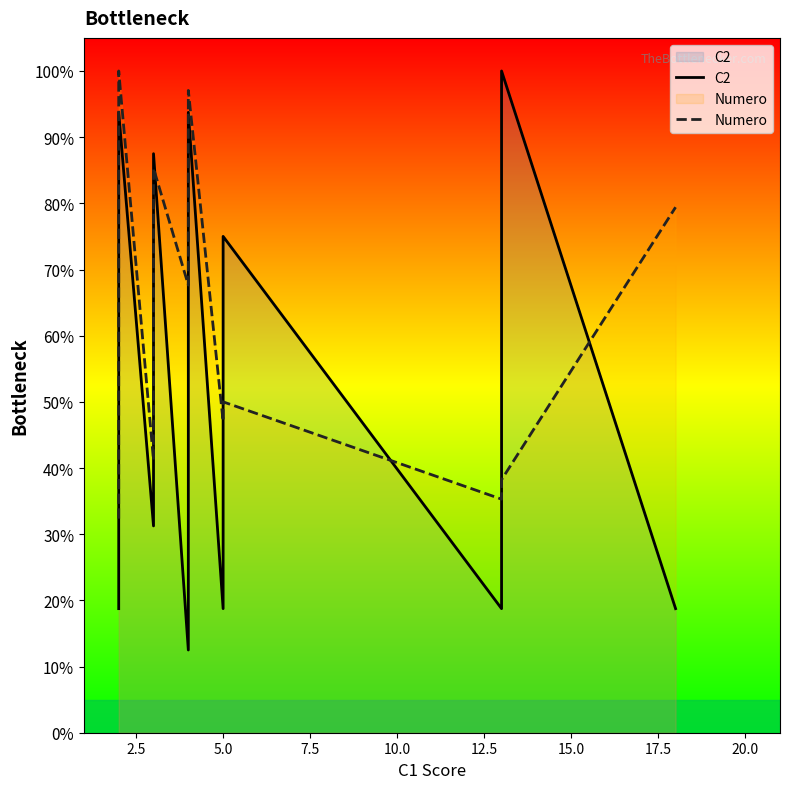

How many lines are shown in the chart?

2